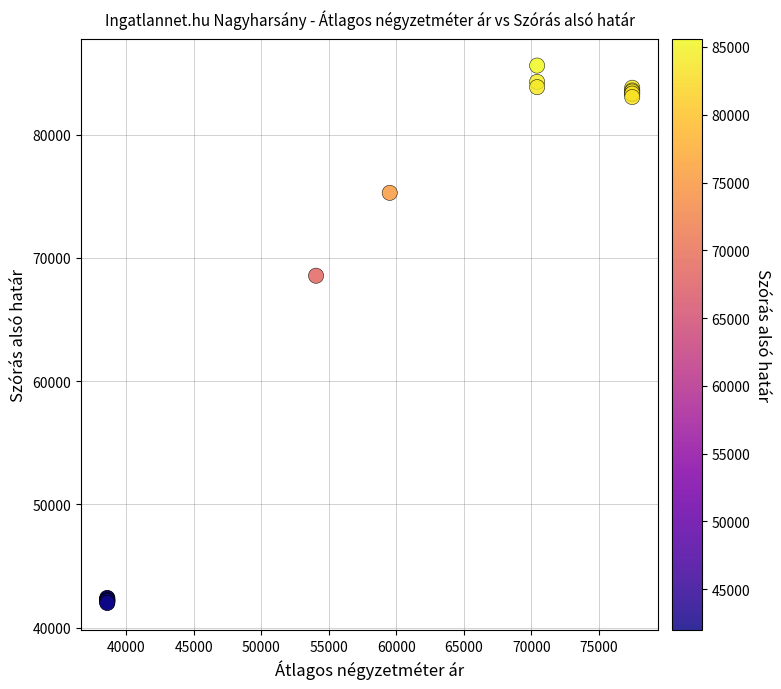

What Y value in the scatter plot is closest to 63801?

68555